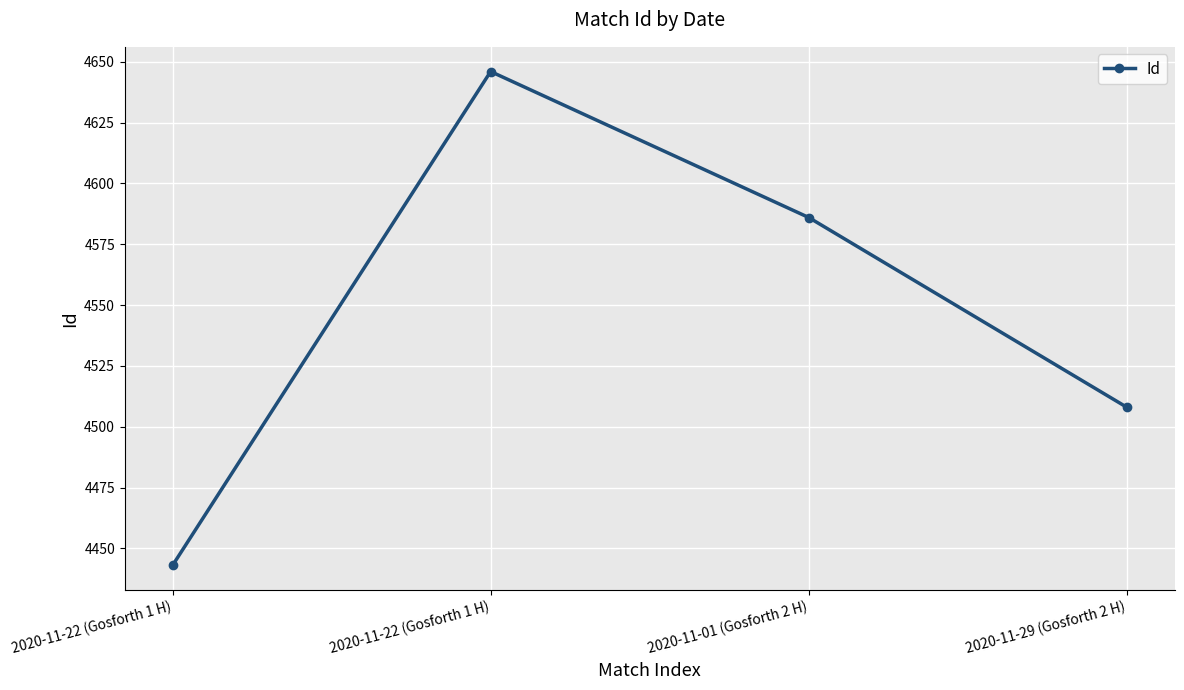

Rank the categories by value from highest to lowest.

2020-11-22 (Gosforth 1 H), 2020-11-01 (Gosforth 2 H), 2020-11-29 (Gosforth 2 H), 2020-11-22 (Gosforth 1 H)